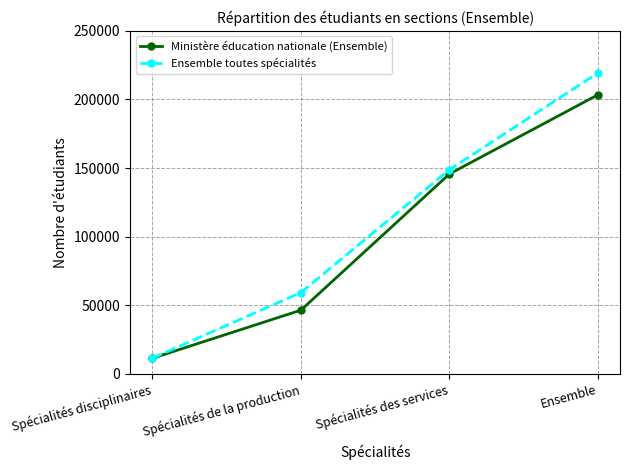

List the series in order of their overall mean, highest first.

Ensemble toutes spécialités, Ministère éducation nationale (Ensemble)